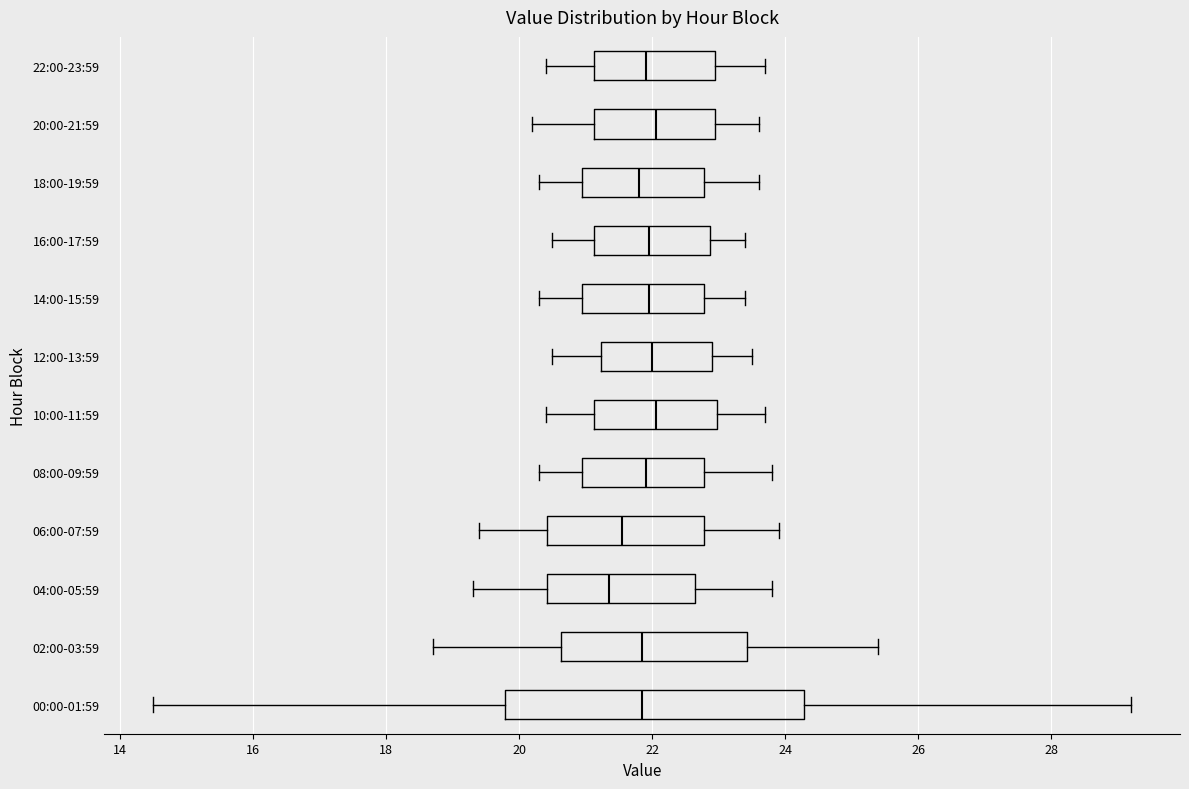

Reading bottom to top, read every box against the x-axis: the position of its median line, the range the box covers, and the ends of its whiskers. The values are not printed on the chart, so give them approximately, as read against the axis.

00:00-01:59: median 21.8, box 19.8 to 24.2, whiskers 14.6 to 29.2
02:00-03:59: median 21.8, box 20.6 to 23.4, whiskers 18.8 to 25.4
04:00-05:59: median 21.4, box 20.4 to 22.6, whiskers 19.4 to 23.8
06:00-07:59: median 21.6, box 20.4 to 22.8, whiskers 19.4 to 24.0
08:00-09:59: median 22.0, box 21.0 to 22.8, whiskers 20.4 to 23.8
10:00-11:59: median 22.0, box 21.2 to 23.0, whiskers 20.4 to 23.8
12:00-13:59: median 22.0, box 21.2 to 23.0, whiskers 20.6 to 23.6
14:00-15:59: median 22.0, box 21.0 to 22.8, whiskers 20.4 to 23.4
16:00-17:59: median 22.0, box 21.2 to 22.8, whiskers 20.6 to 23.4
18:00-19:59: median 21.8, box 21.0 to 22.8, whiskers 20.4 to 23.6
20:00-21:59: median 22.0, box 21.2 to 23.0, whiskers 20.2 to 23.6
22:00-23:59: median 22.0, box 21.2 to 23.0, whiskers 20.4 to 23.8